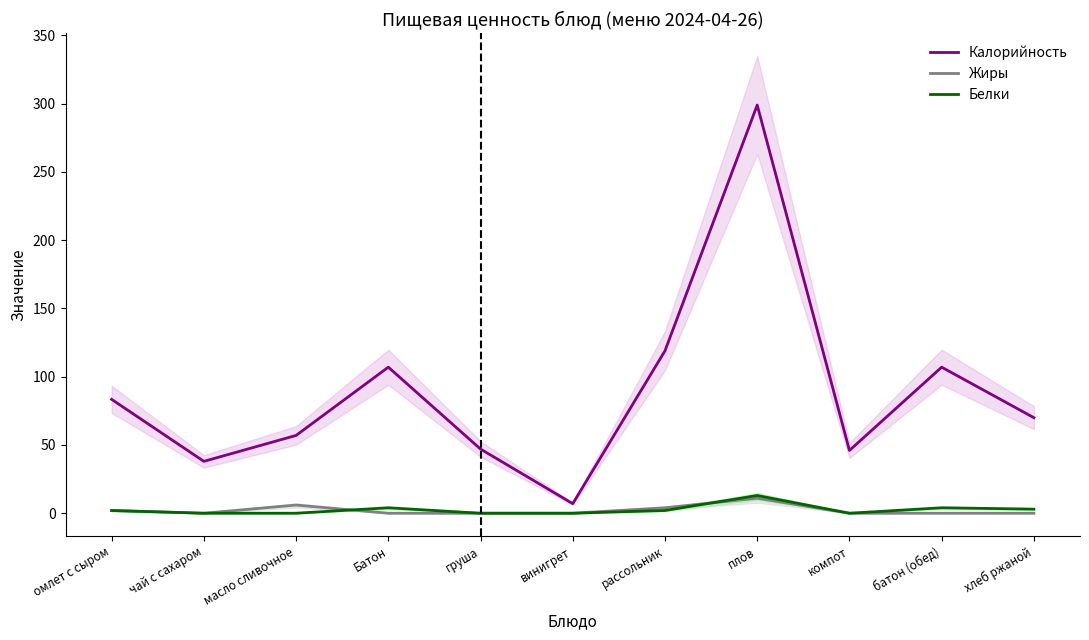

The value of Калорийность at батон (обед) is 50.2. True or false?

False